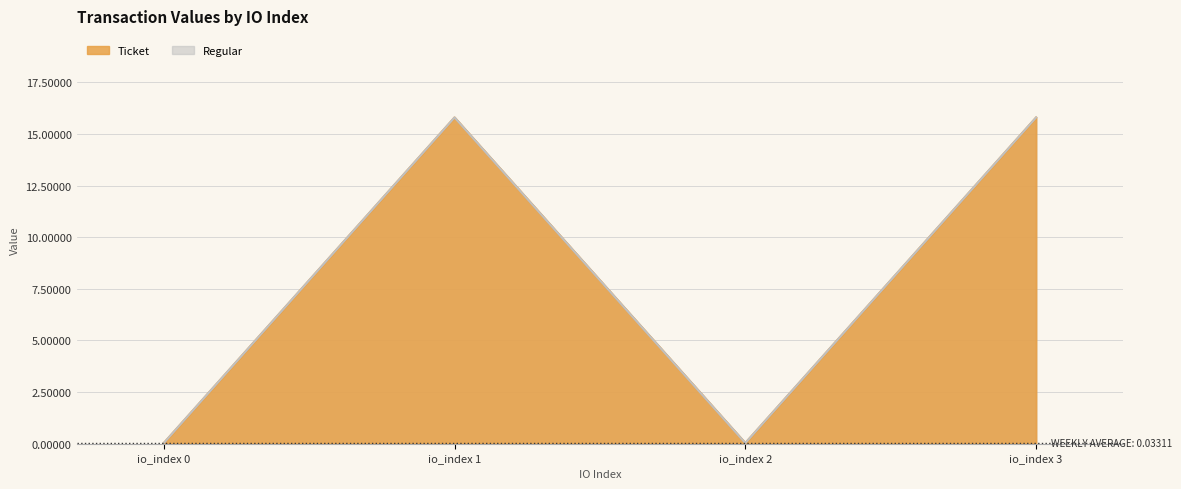

Rank the series at io_index 0 from lowest to highest value.

Ticket, Regular